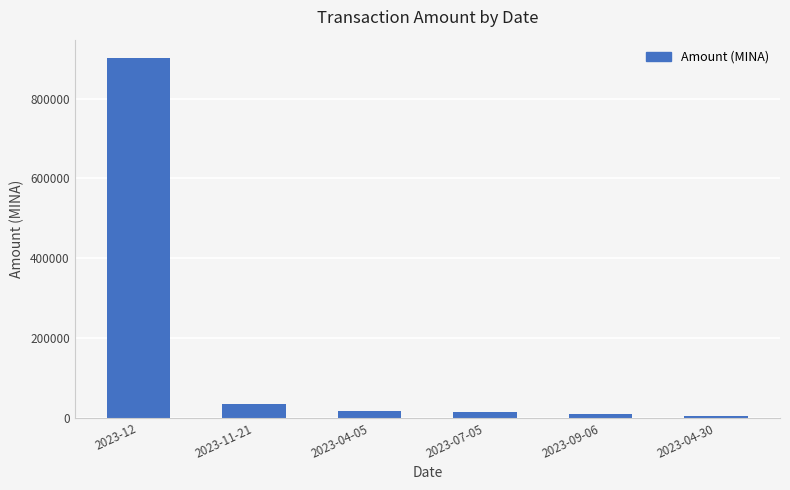

At which label does the data first exceed 16367?

2023-12